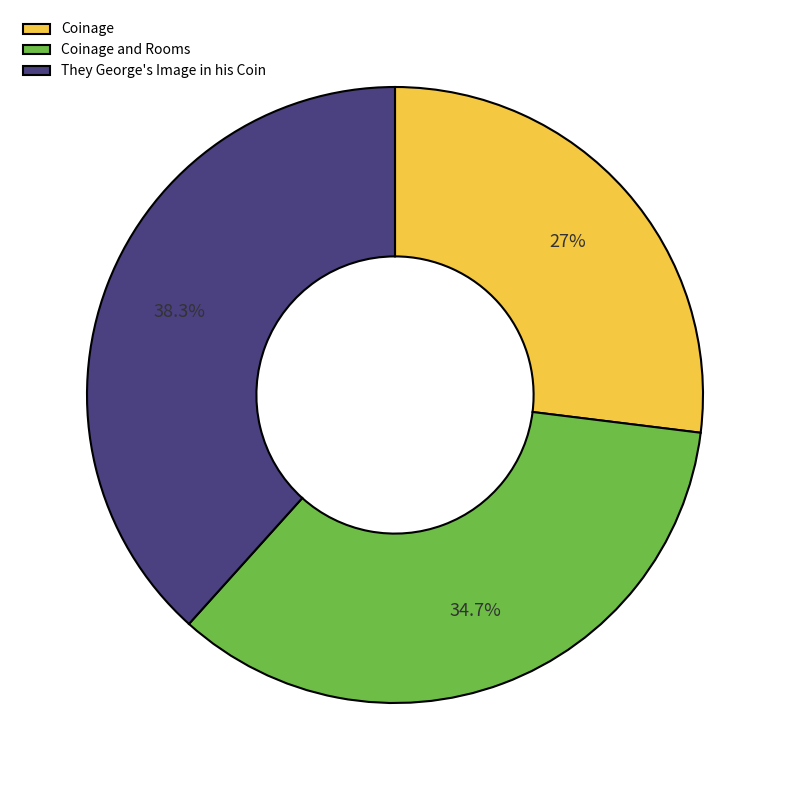

To the nearest percent, what is the difference between the largest and smallest slice percentages?

11%